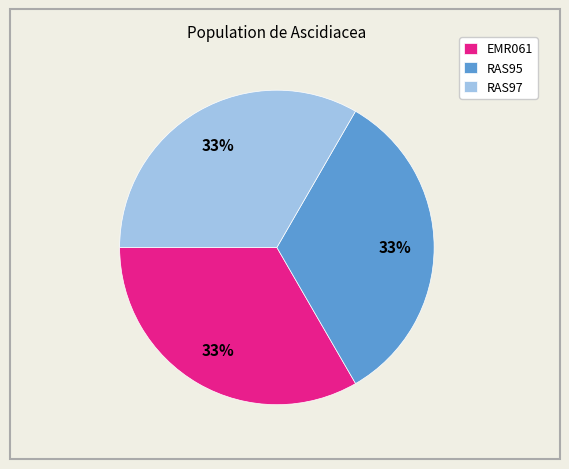

Approximately how many times larger is the value at RAS95 compared to RAS97?

1.0